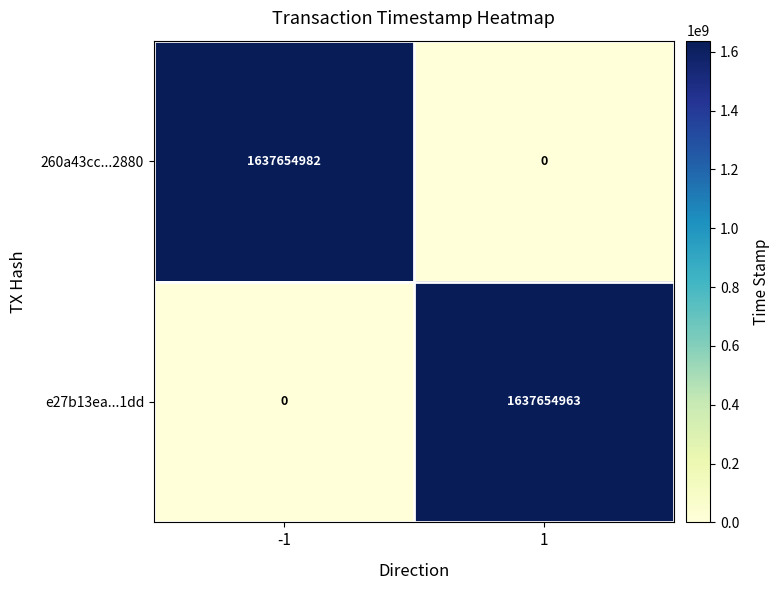

The e27b13ea...1dd series shows 0 at -1. True or false?

True